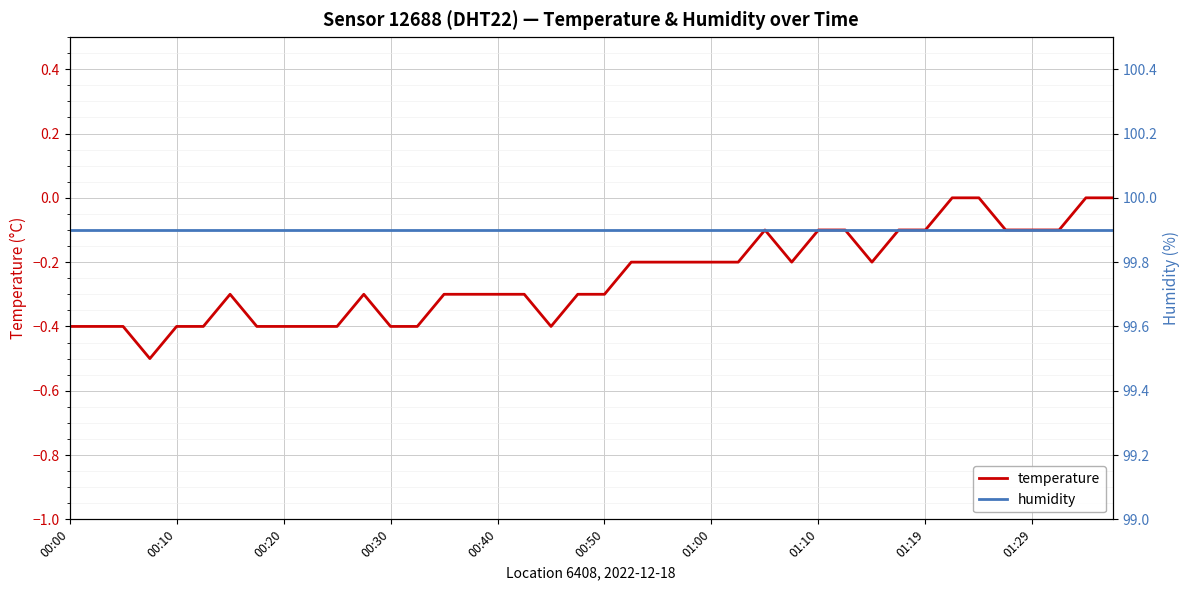

Which category has the highest value in the temperature series?

33